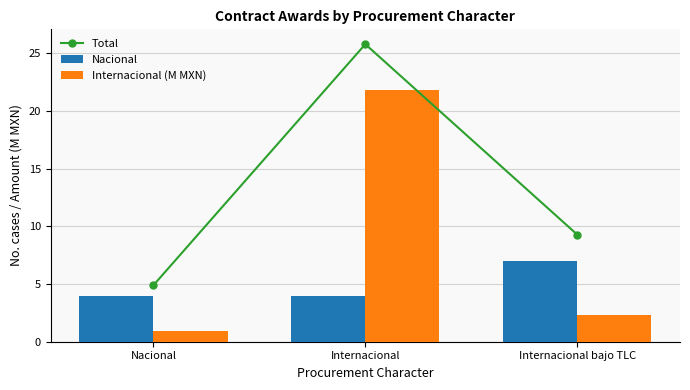

How many categories are shown in the chart?

3